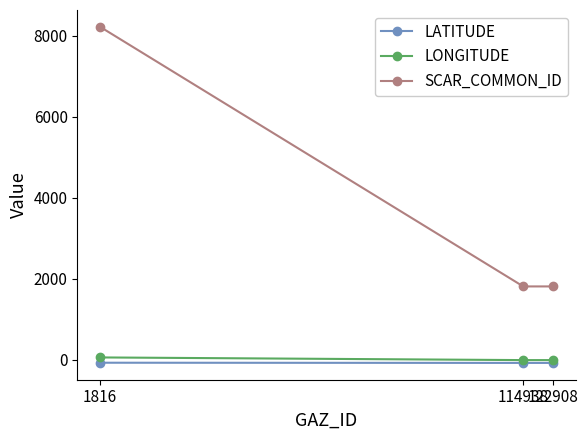

At 1816, list the series in order from smallest to largest.

LATITUDE, LONGITUDE, SCAR_COMMON_ID